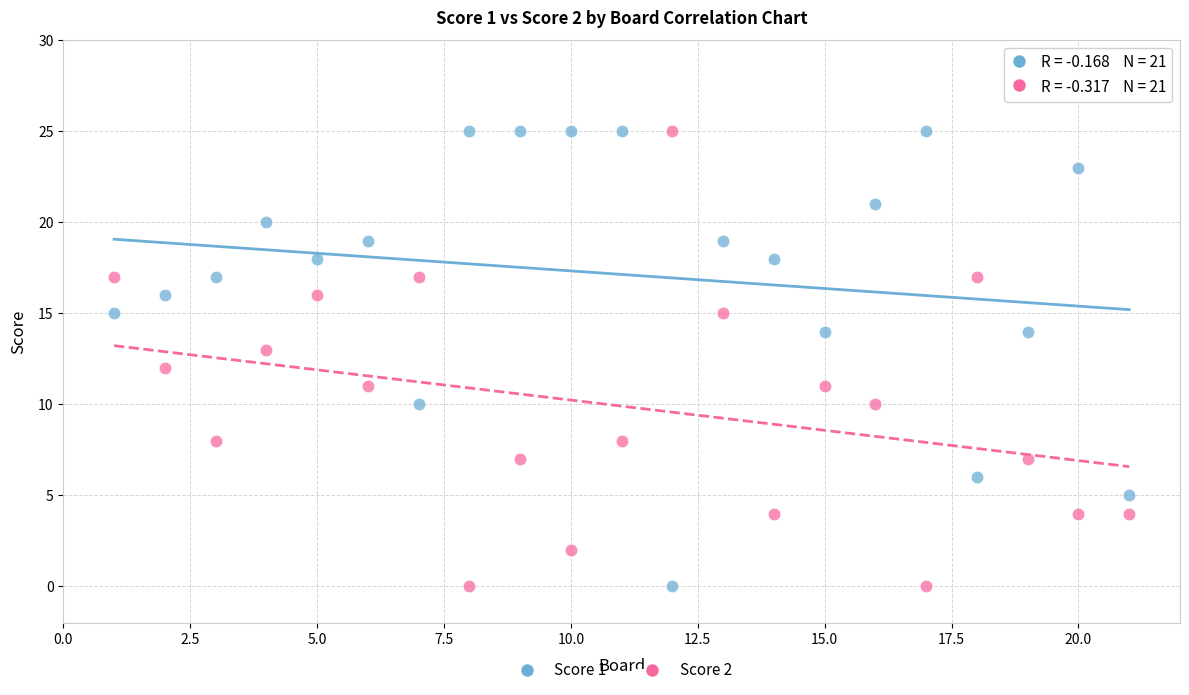

What is the X range (max minus min) for the scatter plot?

20